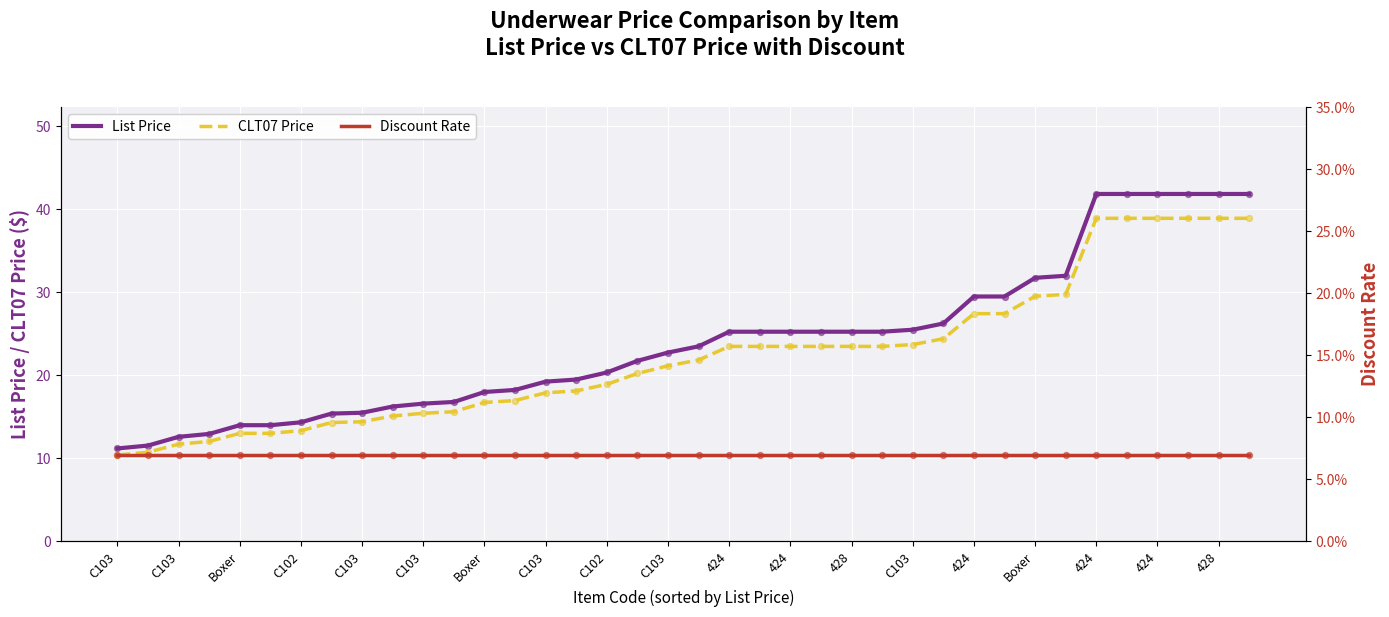

At how many categories does at least one series exceed 23?

19